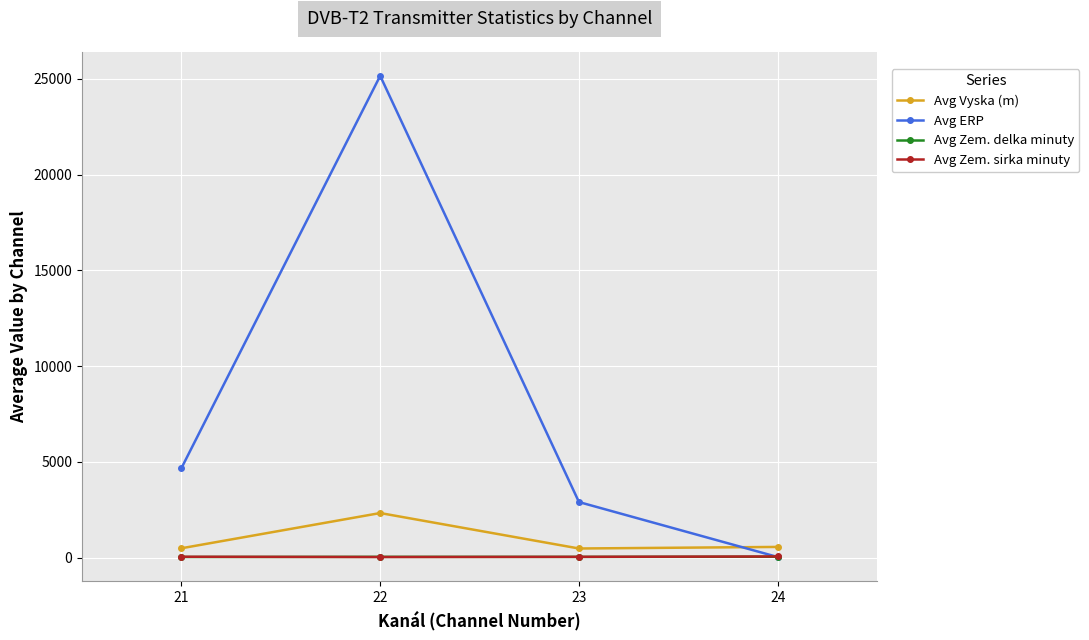

What is the sum of the Avg ERP values at 23 and 22?

28057